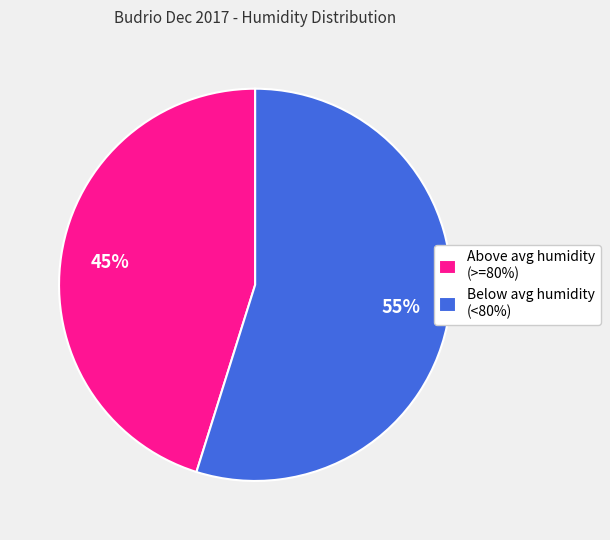

To the nearest percent, what percentage of the pie is Below avg humidity (<80%)?

55%